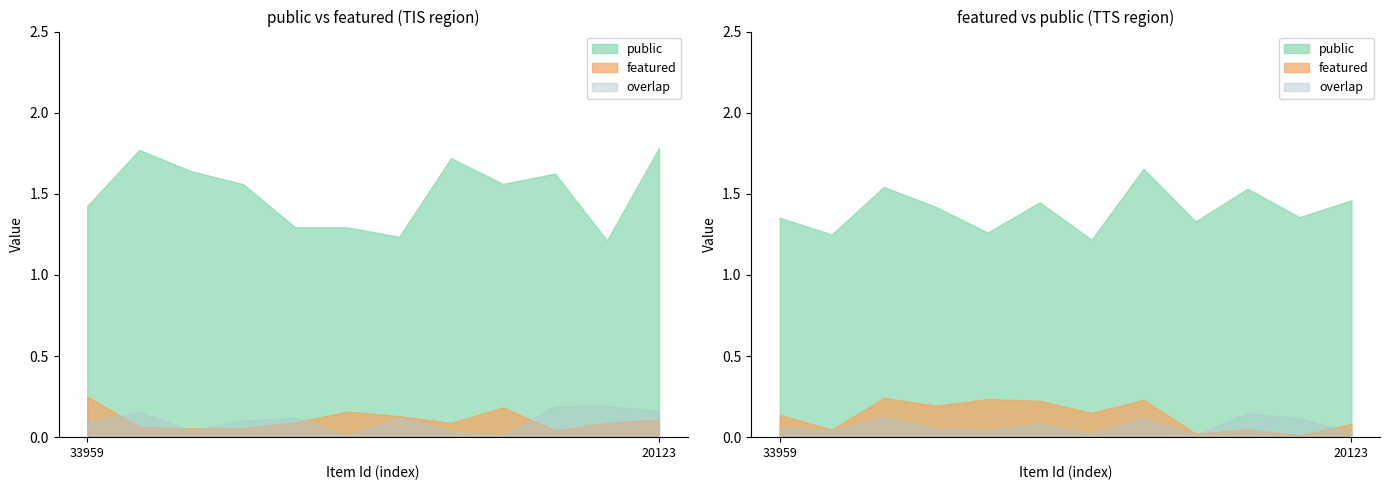

What is the label of the 3rd point from the left?

16708